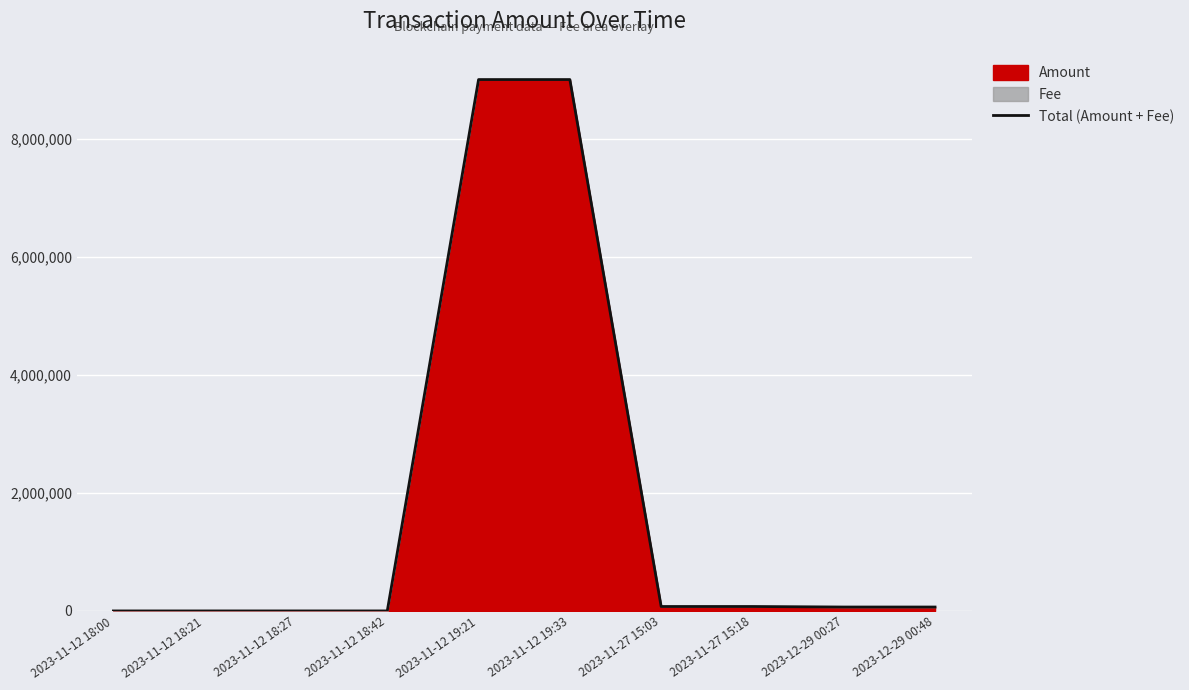

Reading right to left, extract all data points from this chart.

2023-12-29 00:48=66239.7	2023-12-29 00:27=66239.7	2023-11-27 15:18=75113.1	2023-11-27 15:03=75113.1	2023-11-12 19:33=9006973.0	2023-11-12 19:21=9006973.0	2023-11-12 18:42=100.0	2023-11-12 18:27=100.0	2023-11-12 18:21=13.0	2023-11-12 18:00=14.0